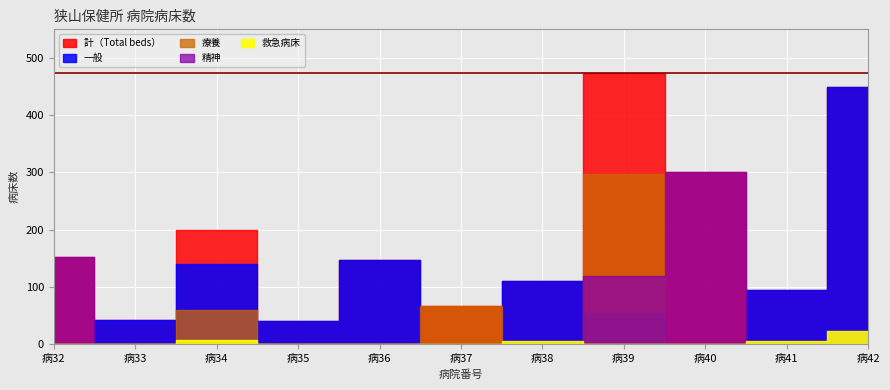

True or false: 救急病床 has a value of -15 at 病32.

False